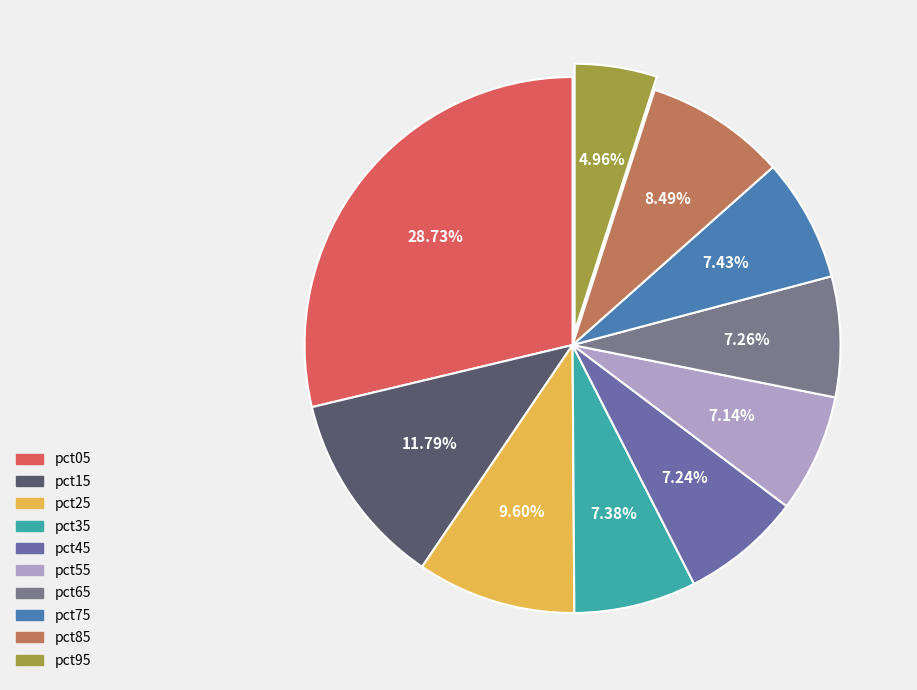

How many segments does this pie chart have?

10